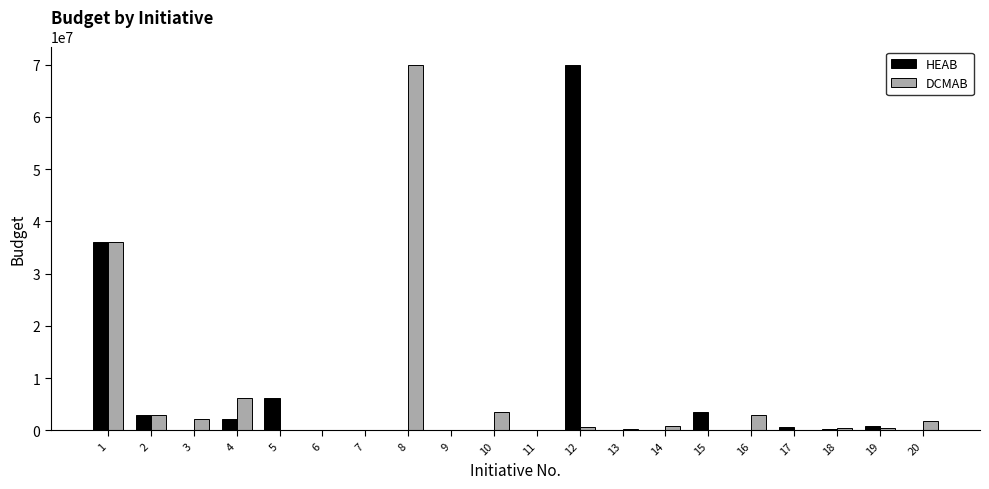

Where does the DCMAB series first go above 700000?

1